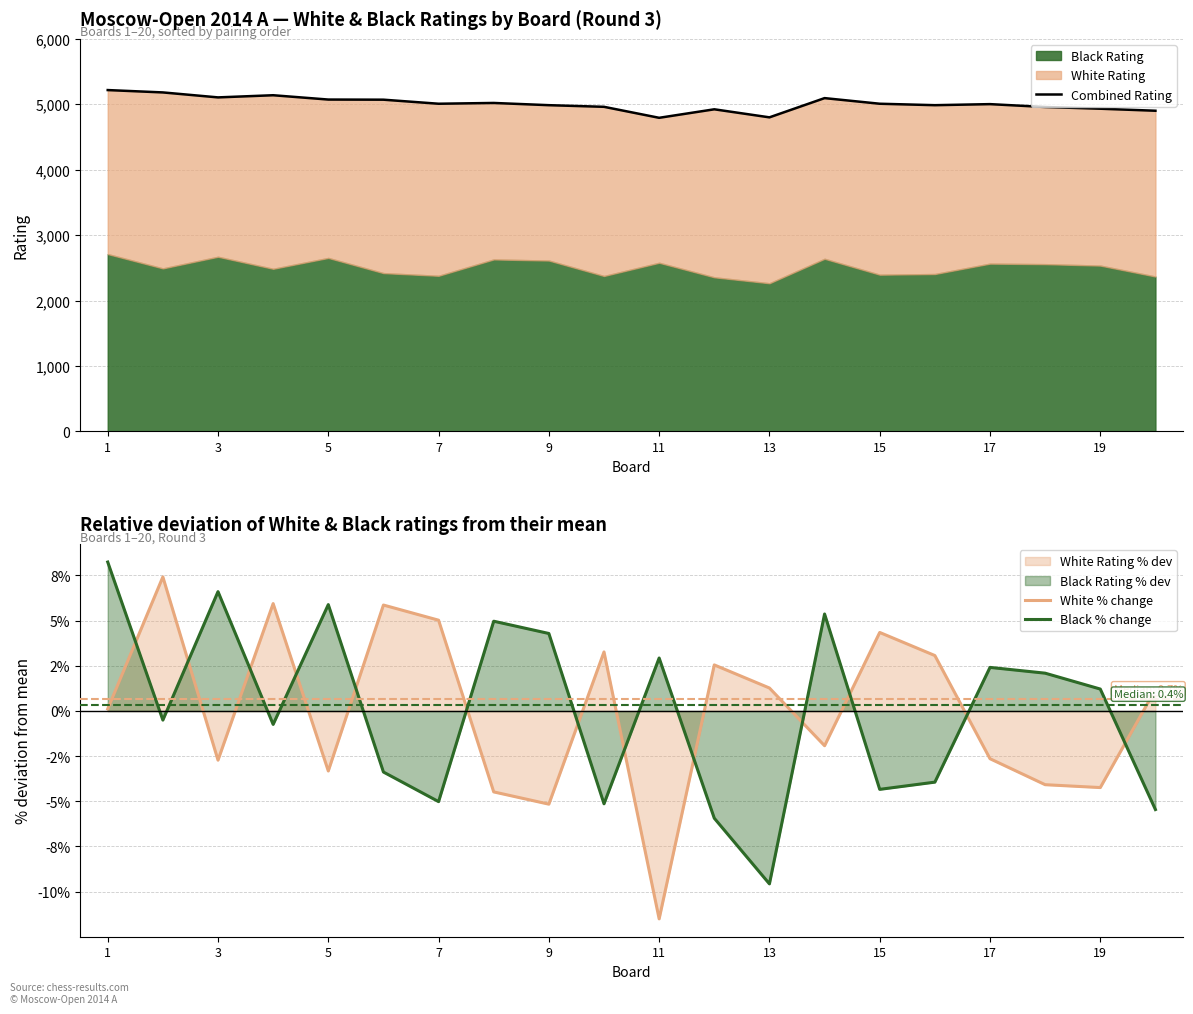

What is the difference between the maximum and second lowest values in the White % change series?

12.6